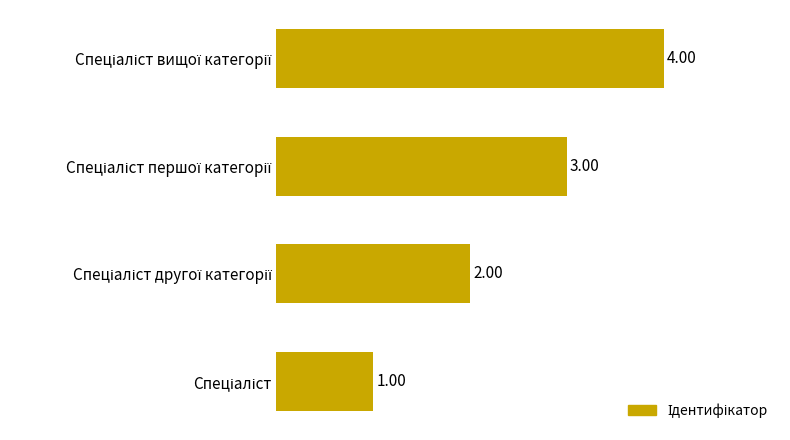

What is the minimum value shown in the chart?

1